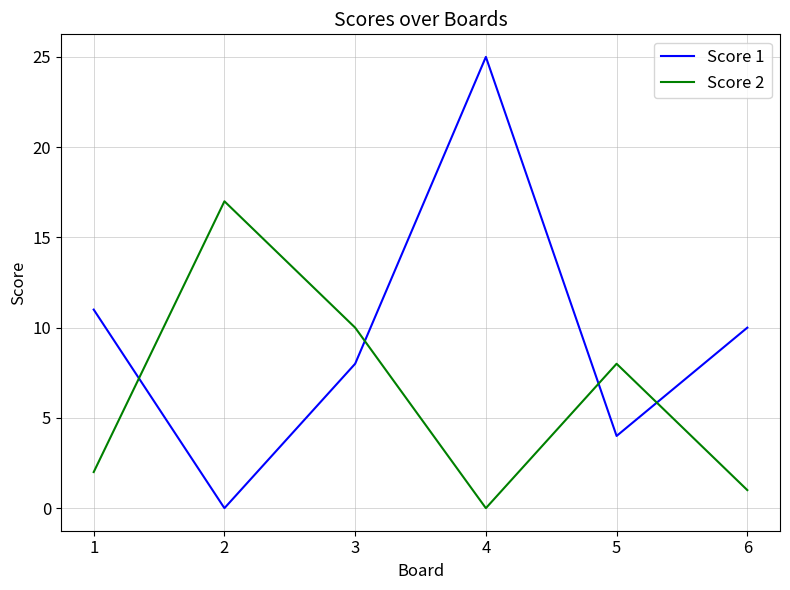

What is the greatest value displayed?

25